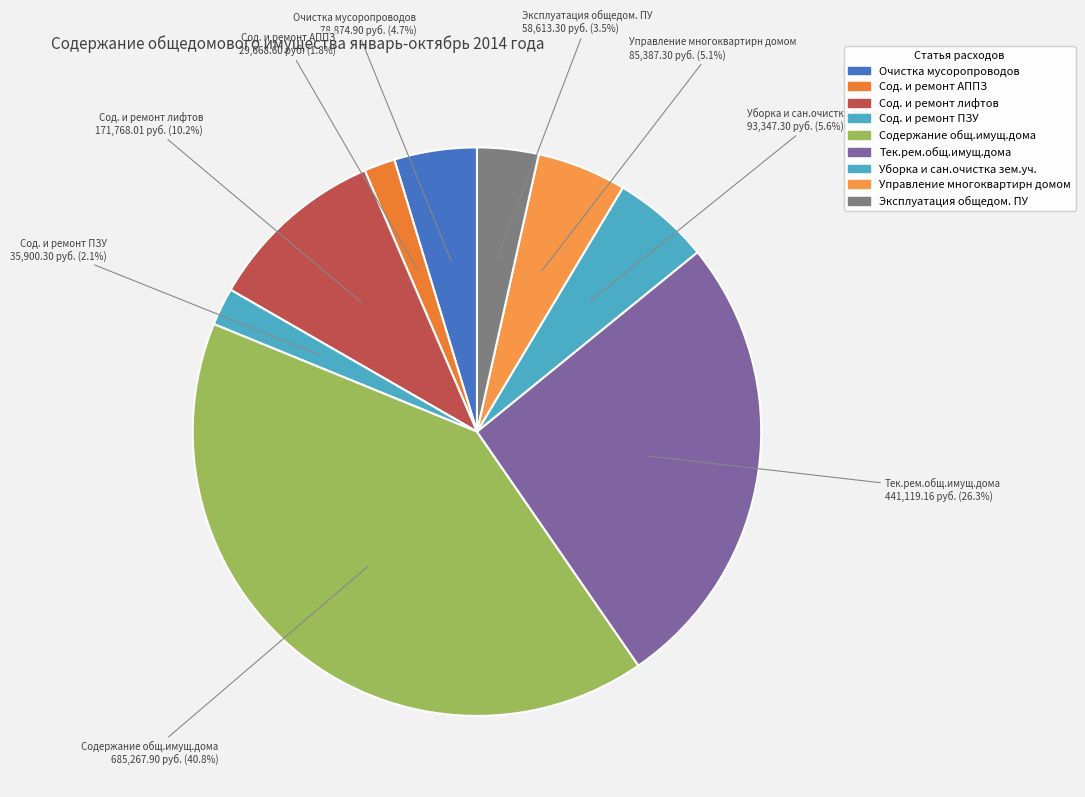

Do Тек.рем.общ.имущ.дома and Уборка и сан.очистка зем.уч. together represent more than half of the pie?

No